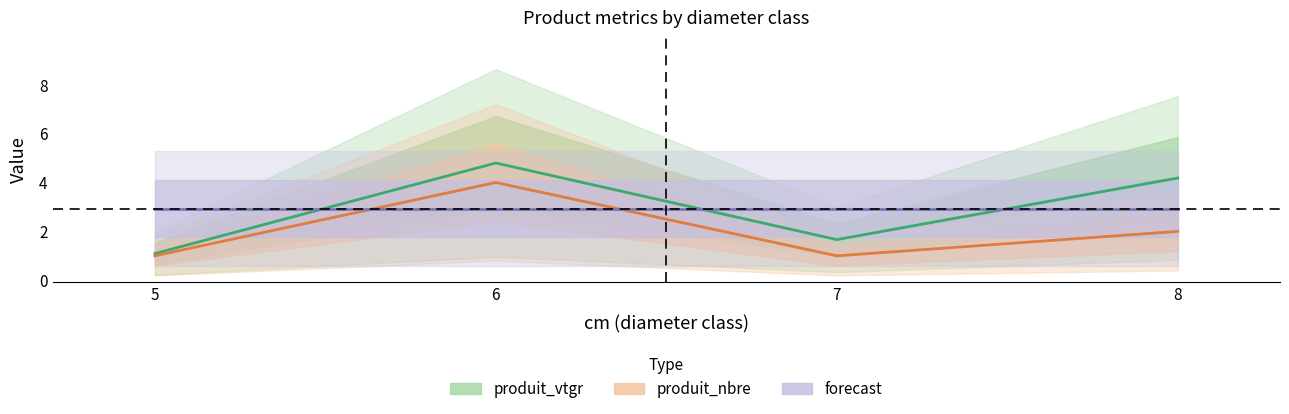

How many interior local peaks does the produit_vtgr series have?

1